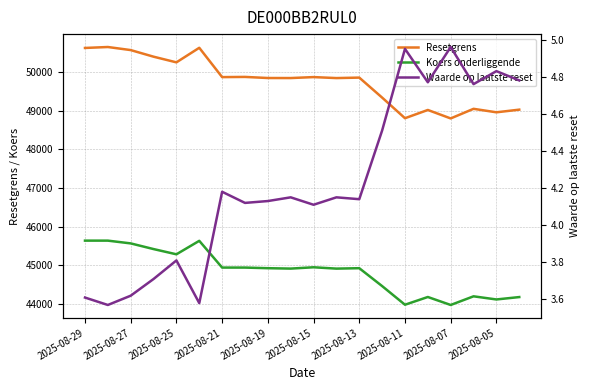

True or false: Waarde op laatste reset and Koers onderliggende intersect in this chart.

False